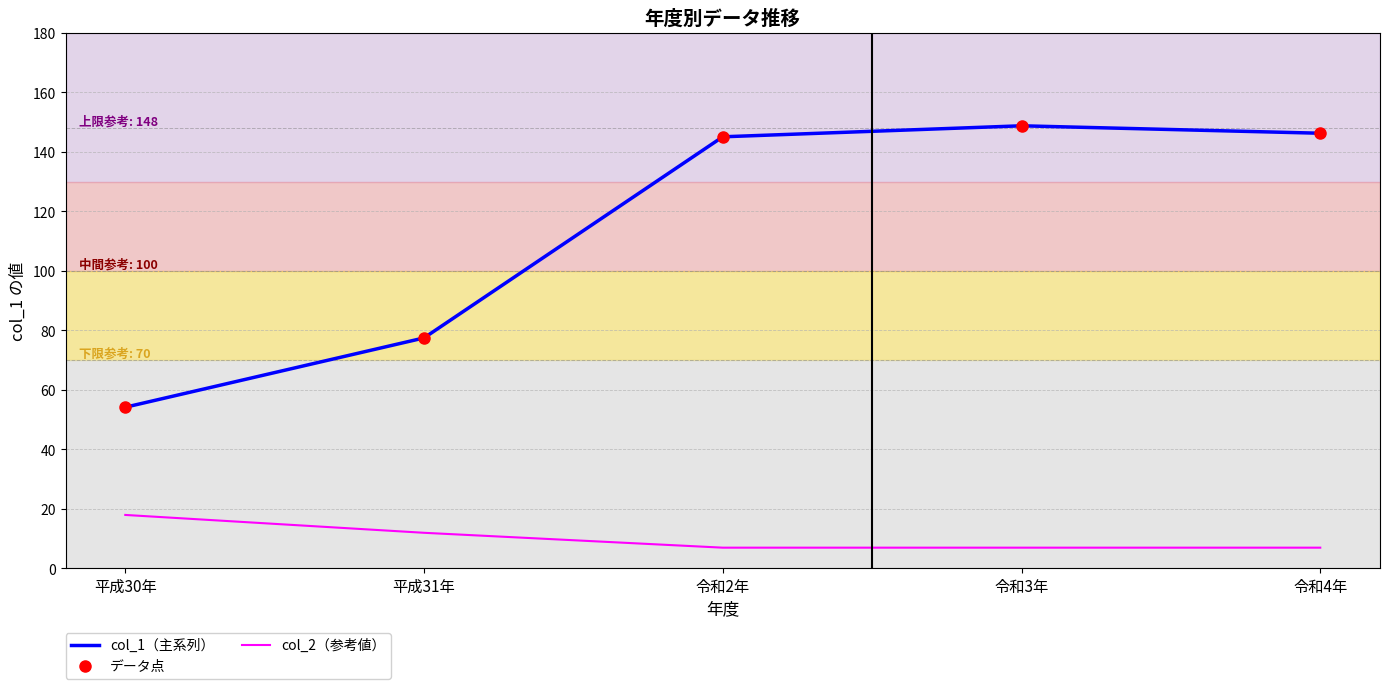

At 平成31年, list the series in order from largest to smallest.

col_1（主系列）, データ点, col_2（参考値）